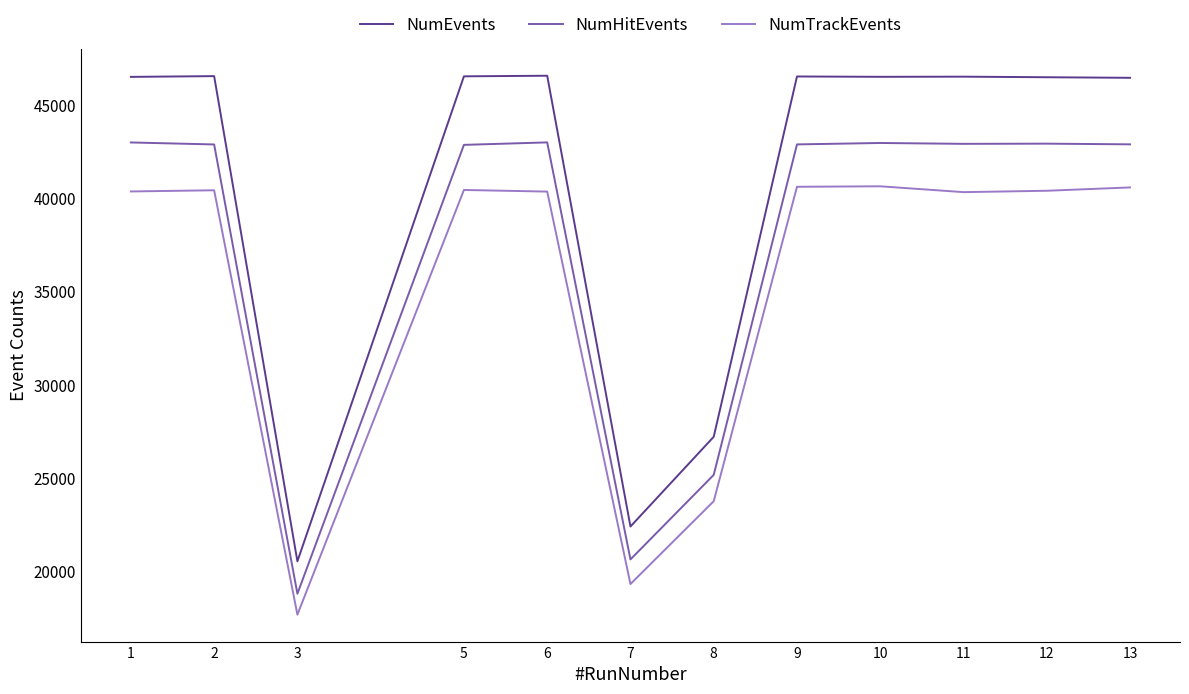

Which series has the largest range (max minus min)?

NumEvents